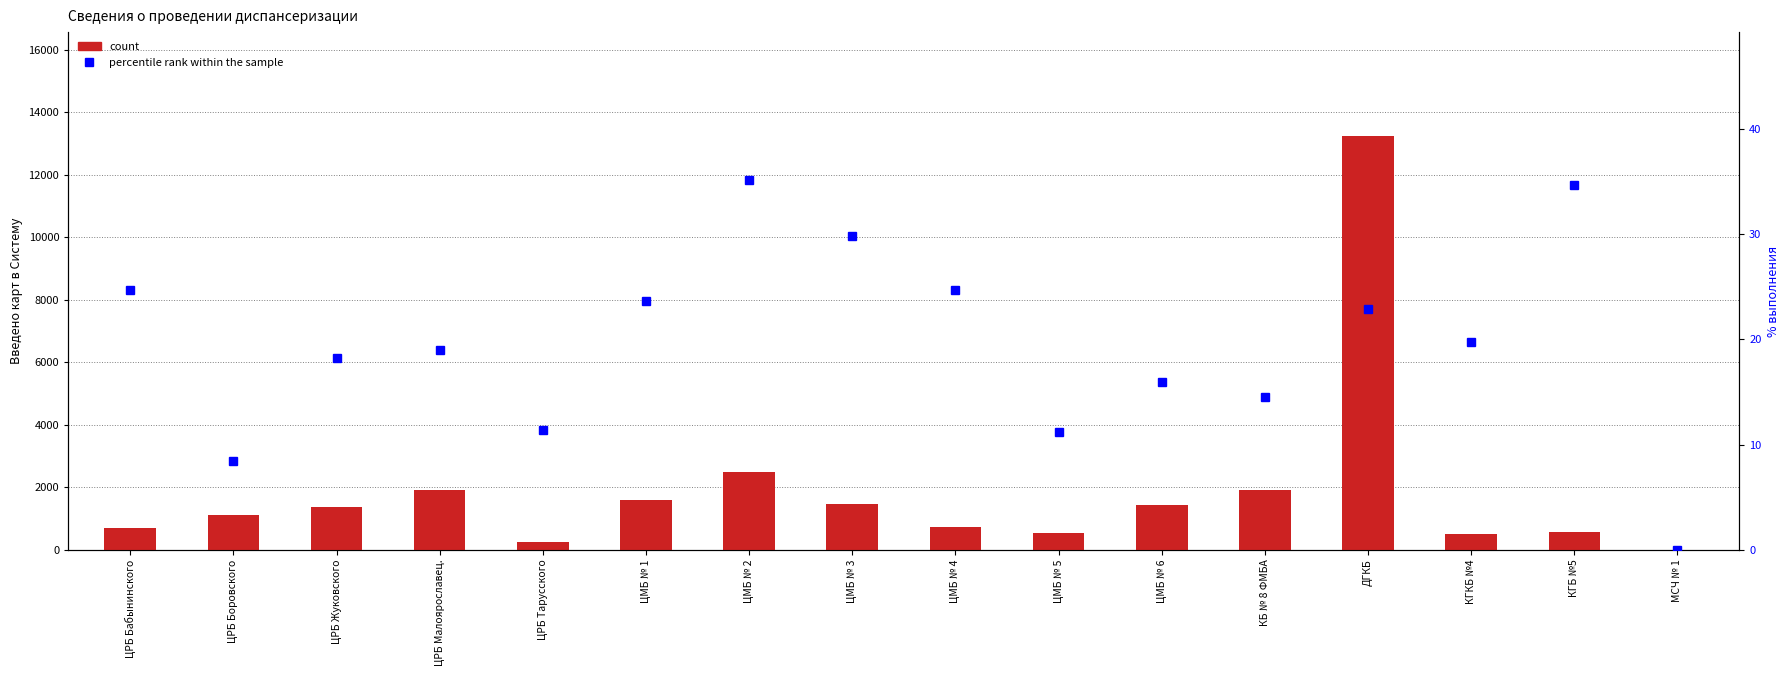

Is the value of percentile rank within the sample at ЦМБ № 3 greater than the value of count at КБ № 8 ФМБА?

No